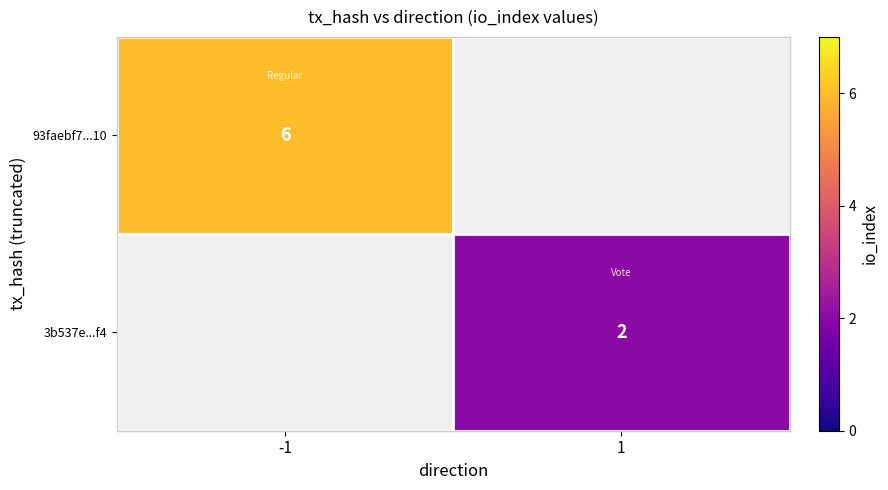

True or false: 3b537e...f4 has a value of 3 at 1.

False